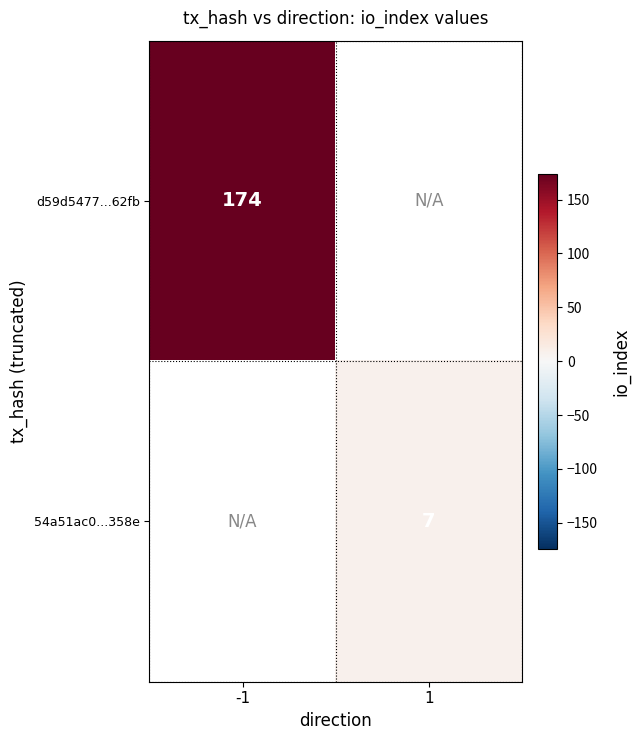

What is the greatest value displayed?

174.0